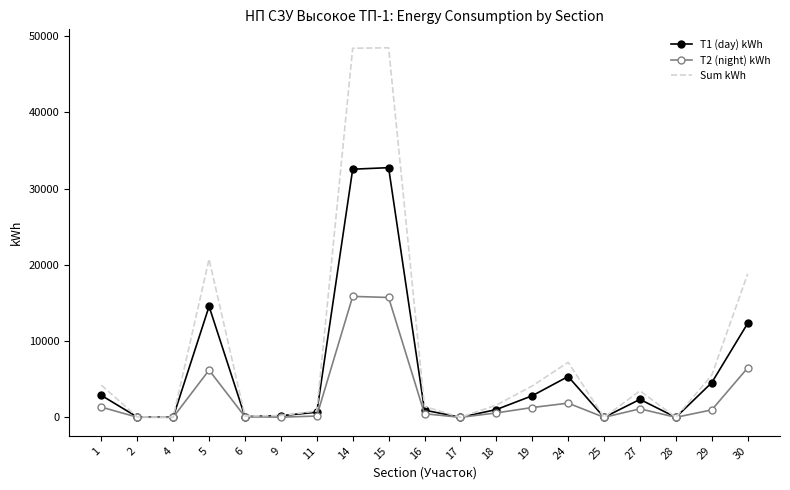

True or false: T2 (night) kWh has more than 2 interior local peaks.

True